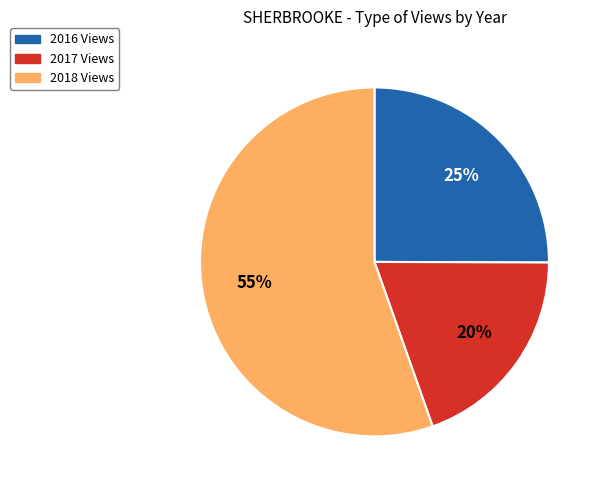

Does any single category account for the majority?

Yes